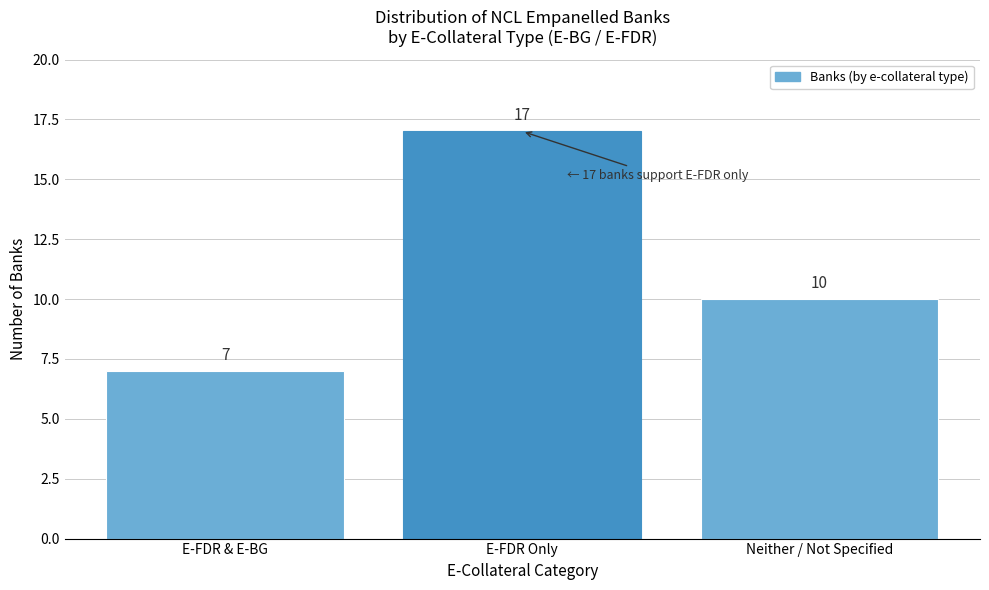

Reading right to left, what are all the values shown in this chart?

Neither / Not Specified=10	E-FDR Only=17	E-FDR & E-BG=7